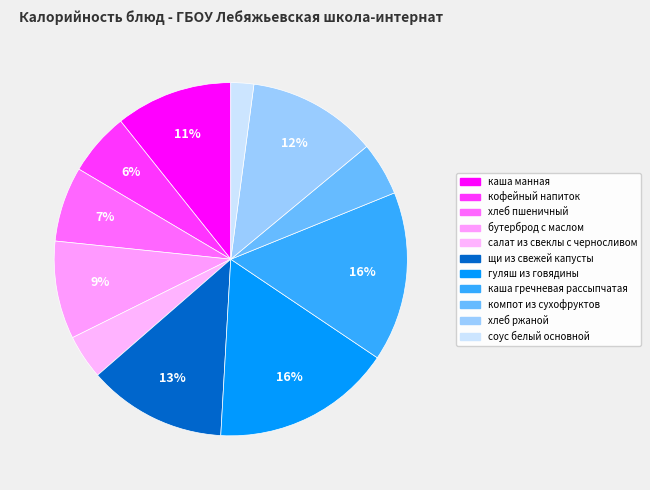

Rank the categories by value from lowest to highest.

соус белый основной, салат из свеклы с черносливом, компот из сухофруктов, кофейный напиток, хлеб пшеничный, бутерброд с маслом, каша манная, хлеб ржаной, щи из свежей капусты, каша гречневая рассыпчатая, гуляш из говядины